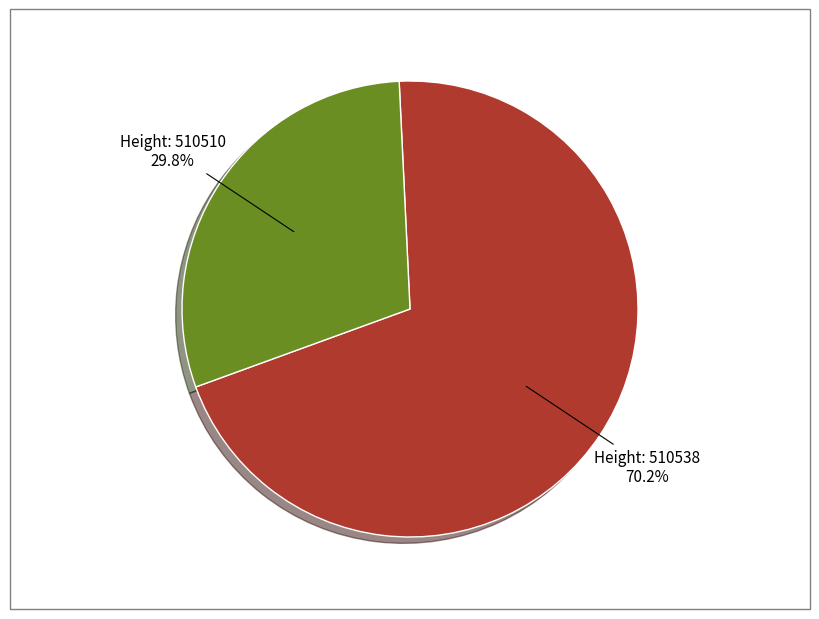

Is there any slice that represents more than half of the pie?

Yes